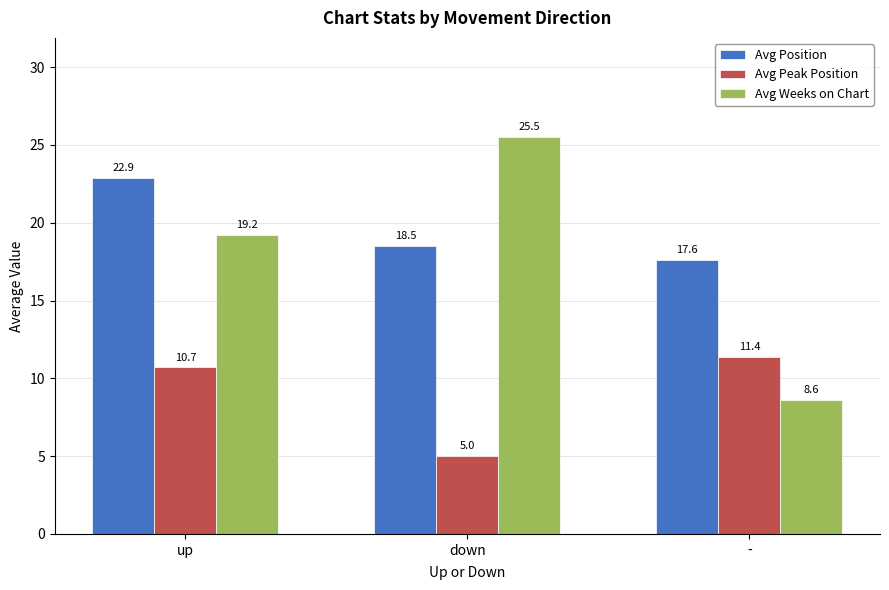

What is the smallest value displayed?

5.0